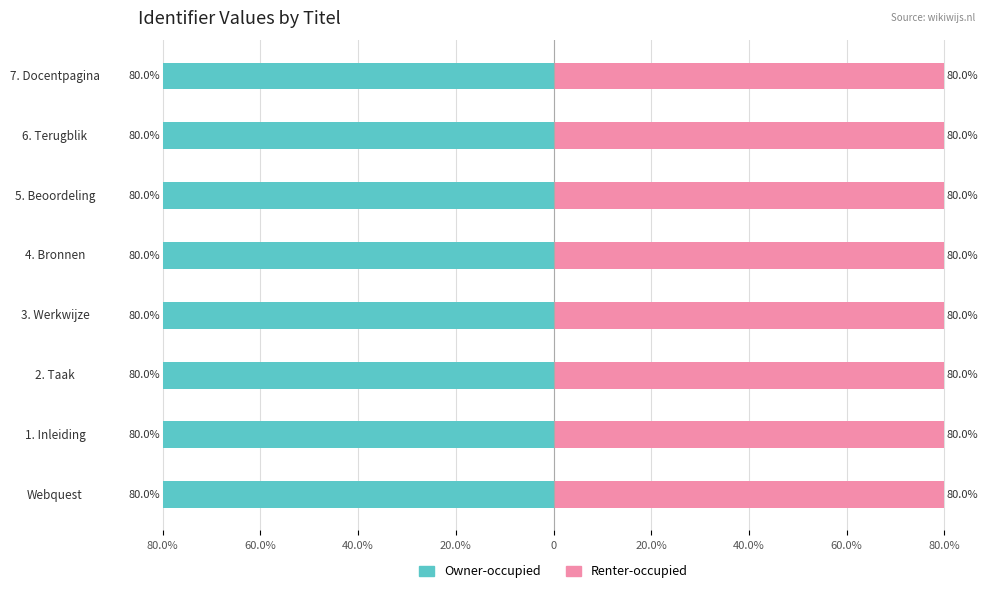

What value does the Owner-occupied series have at 4. Bronnen?

-80.0